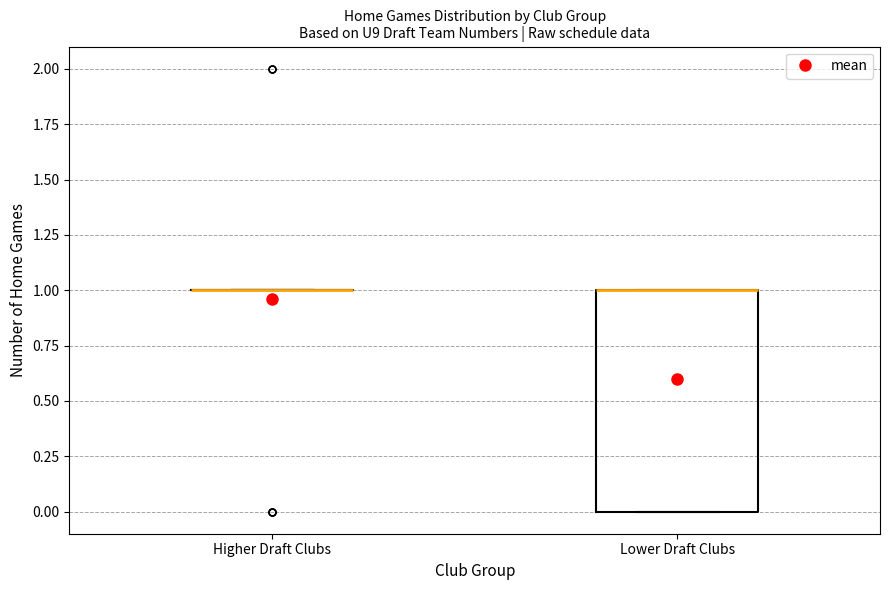

Reading left to right, read every box against the y-axis: the position of its median line, the range the box covers, and the ends of its whiskers. The values are not printed on the chart, so give them approximately, as read against the axis.

Higher Draft Clubs: box collapsed to a line at 1, whiskers 1 to 1
Lower Draft Clubs: median 1 (drawn on the box's upper edge), box 0 to 1, whiskers 0 to 1